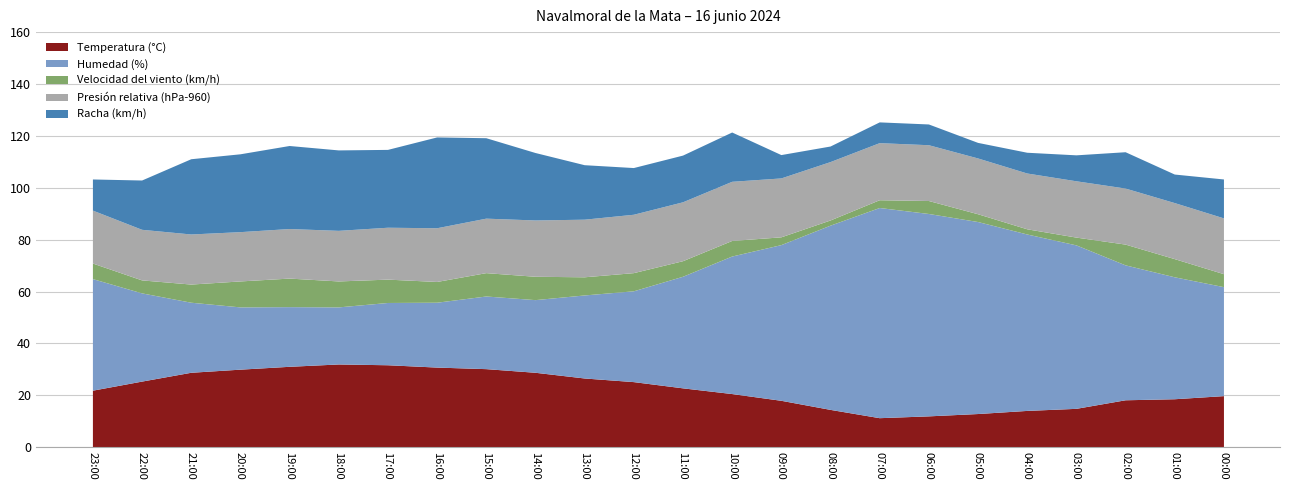

What are all the series names shown in the legend?

Temperatura (°C), Humedad (%), Velocidad del viento (km/h), Presión relativa (hPa-960), Racha (km/h)